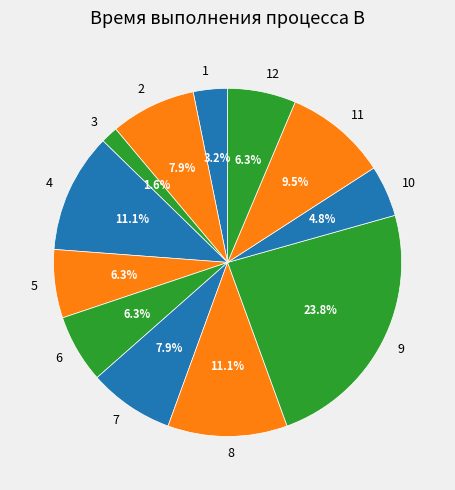

How many slices are in this pie chart?

12